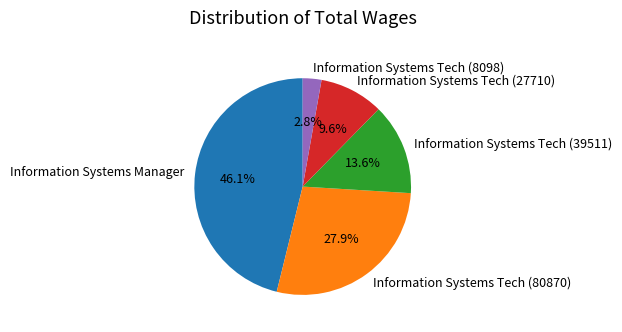

To the nearest percent, what percentage of the pie is Information Systems Tech (27710)?

10%